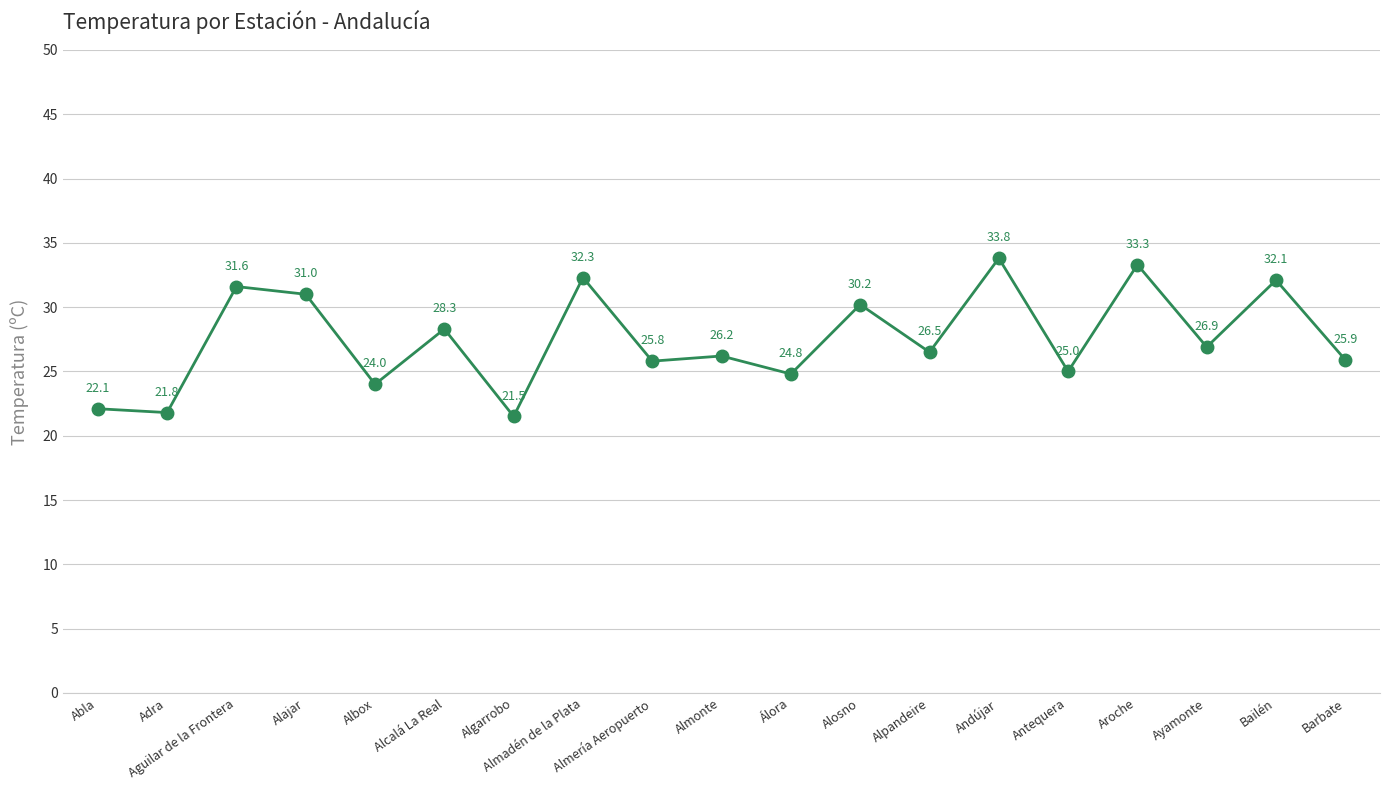

Where is the data nearest to the value 27?

Ayamonte